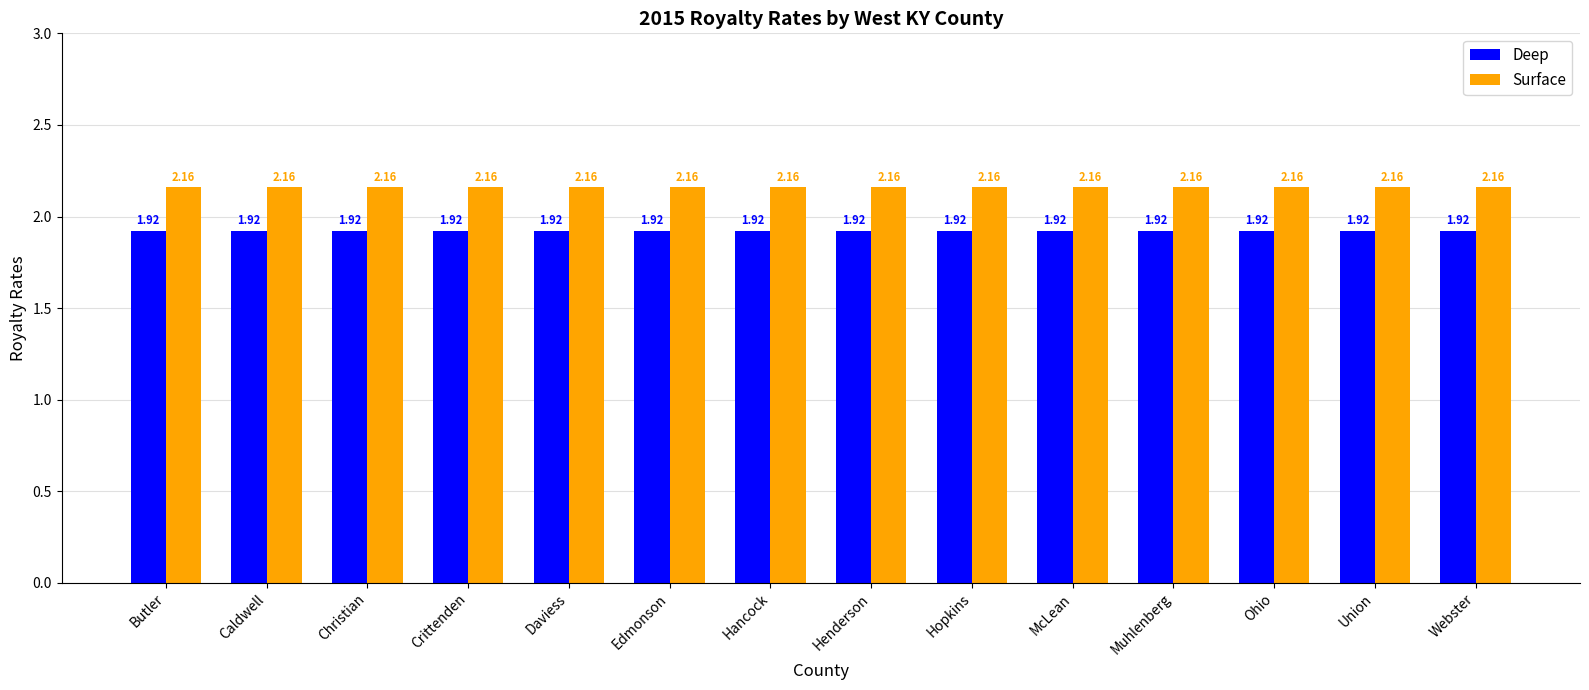

Is the value of Deep at Edmonson greater than the value of Surface at Caldwell?

No